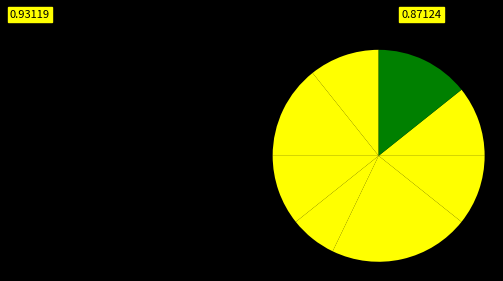

How many slices are in this pie chart?

8